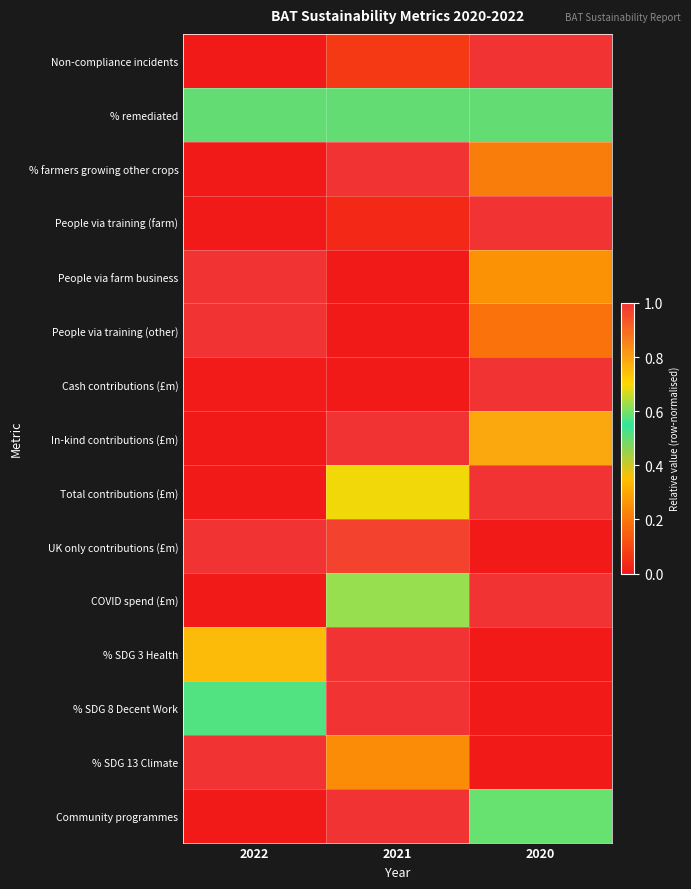

At how many categories does at least one series exceed 0?

3